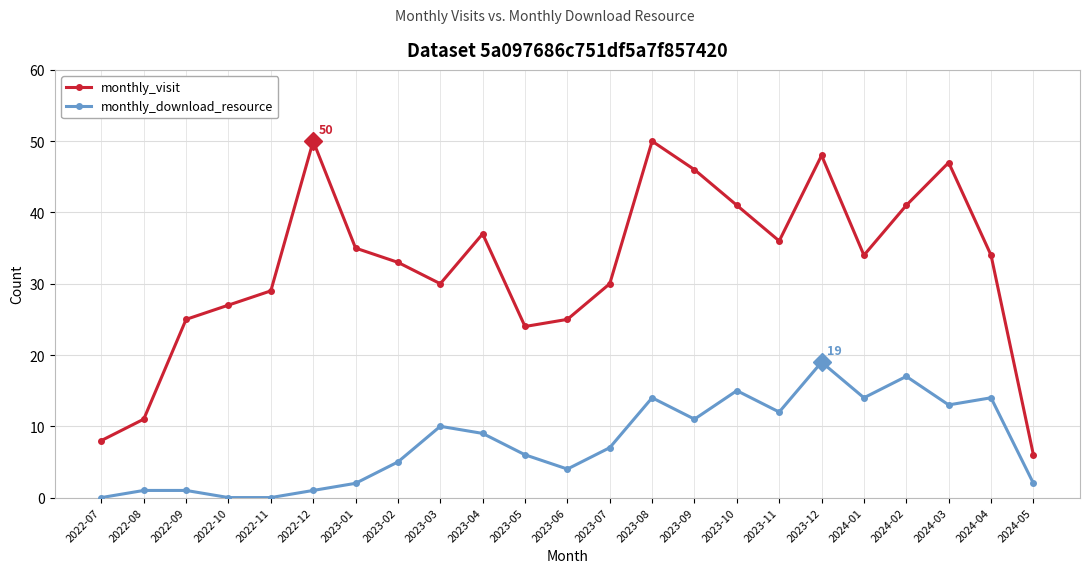

What is the sum of the monthly_download_resource values at 2023-02 and 2022-12?

6